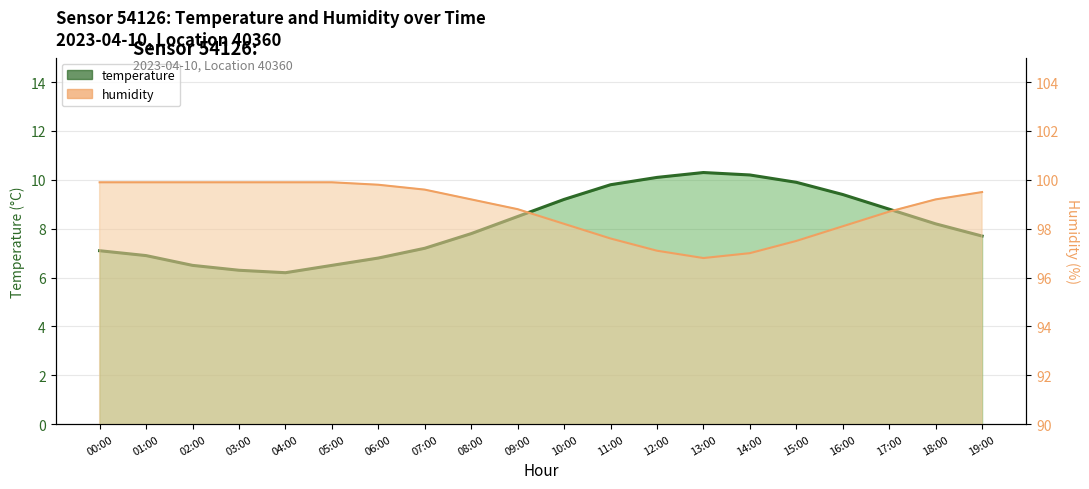

What is the difference between the humidity line values at 00:00 and 07:00?

0.3